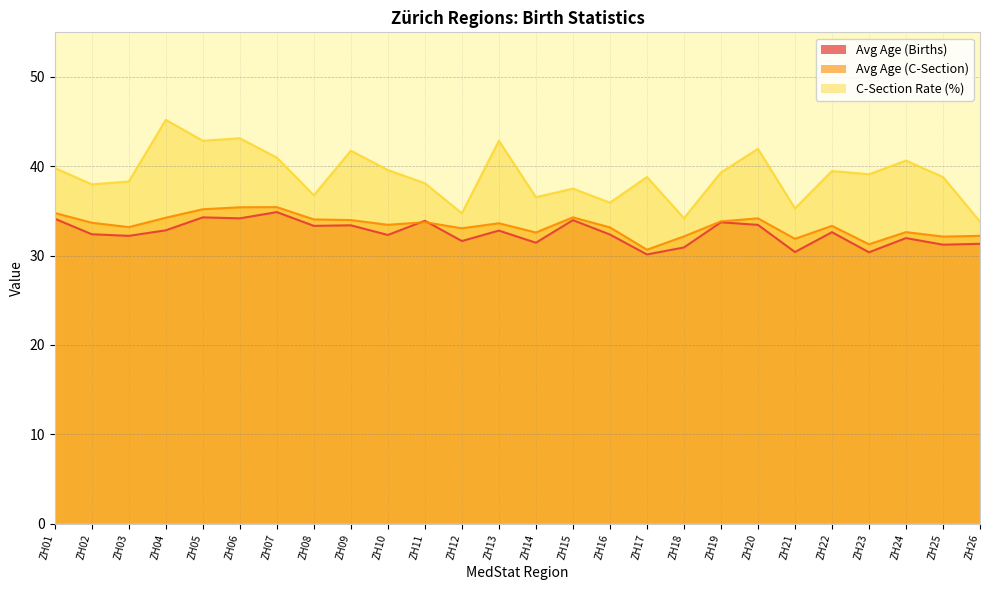

List the labels in order of Avg Age (Births) value, smallest first.

ZH17, ZH23, ZH21, ZH18, ZH25, ZH26, ZH14, ZH12, ZH24, ZH03, ZH10, ZH16, ZH02, ZH22, ZH13, ZH04, ZH08, ZH09, ZH20, ZH19, ZH11, ZH15, ZH01, ZH06, ZH05, ZH07